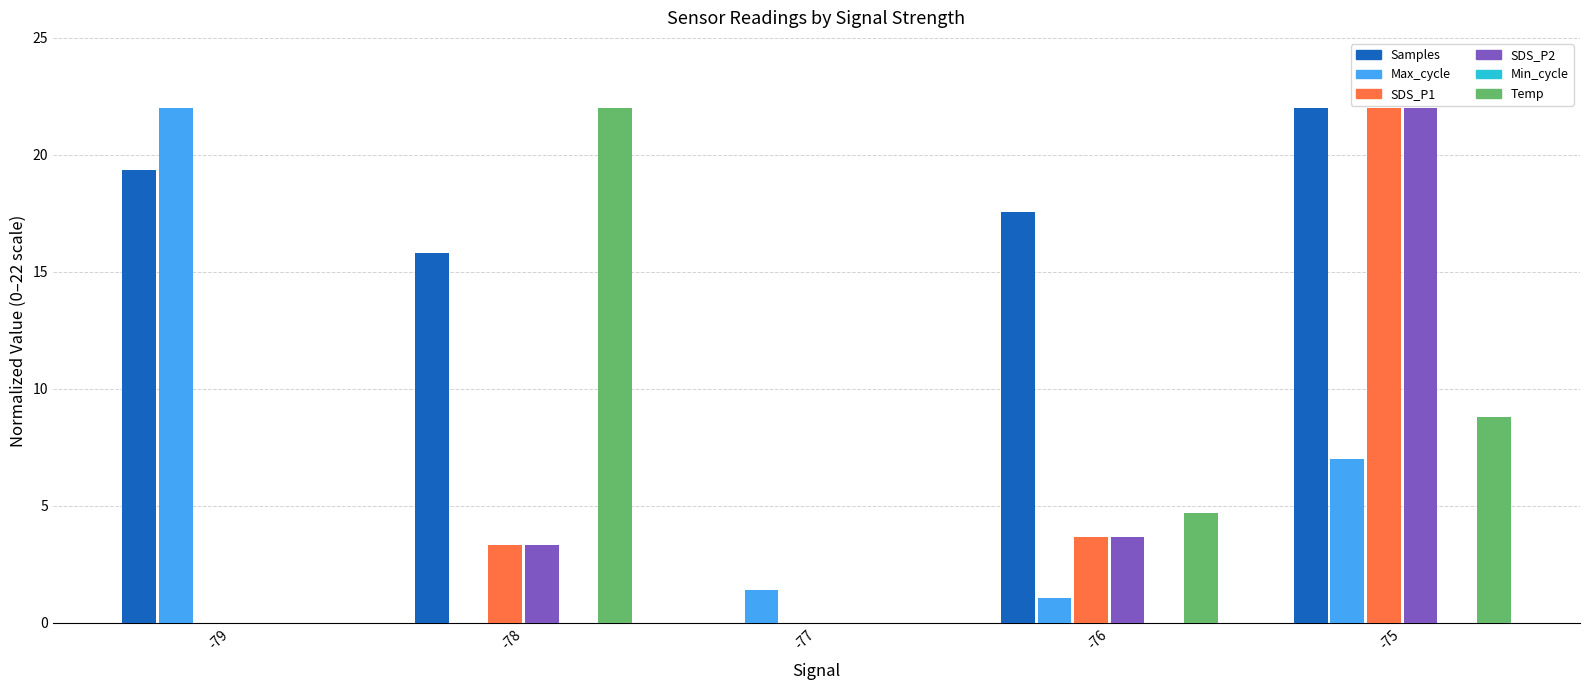

Which category has the highest value in the Max_cycle series?

-79